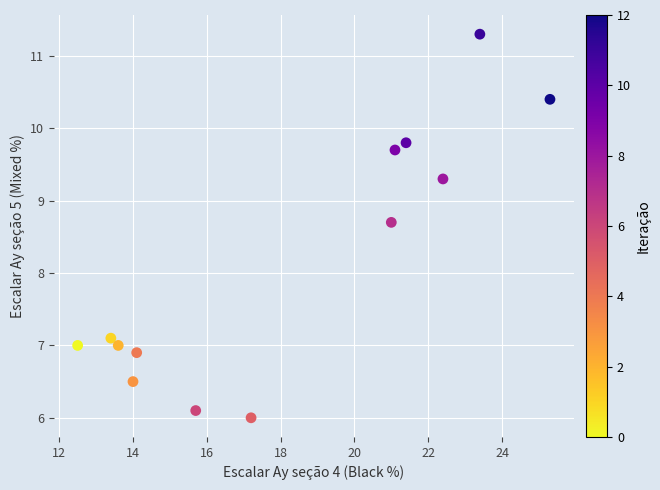

What is the range of Y values (max minus min)?

5.3